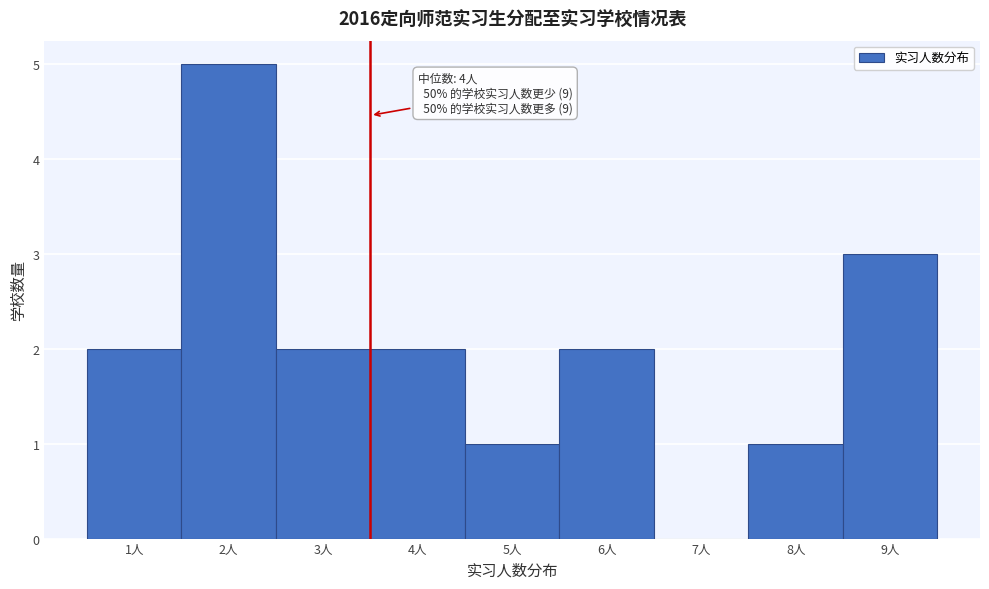

Over which range of the x-axis is the bar tallest?

1.5 to 2.5